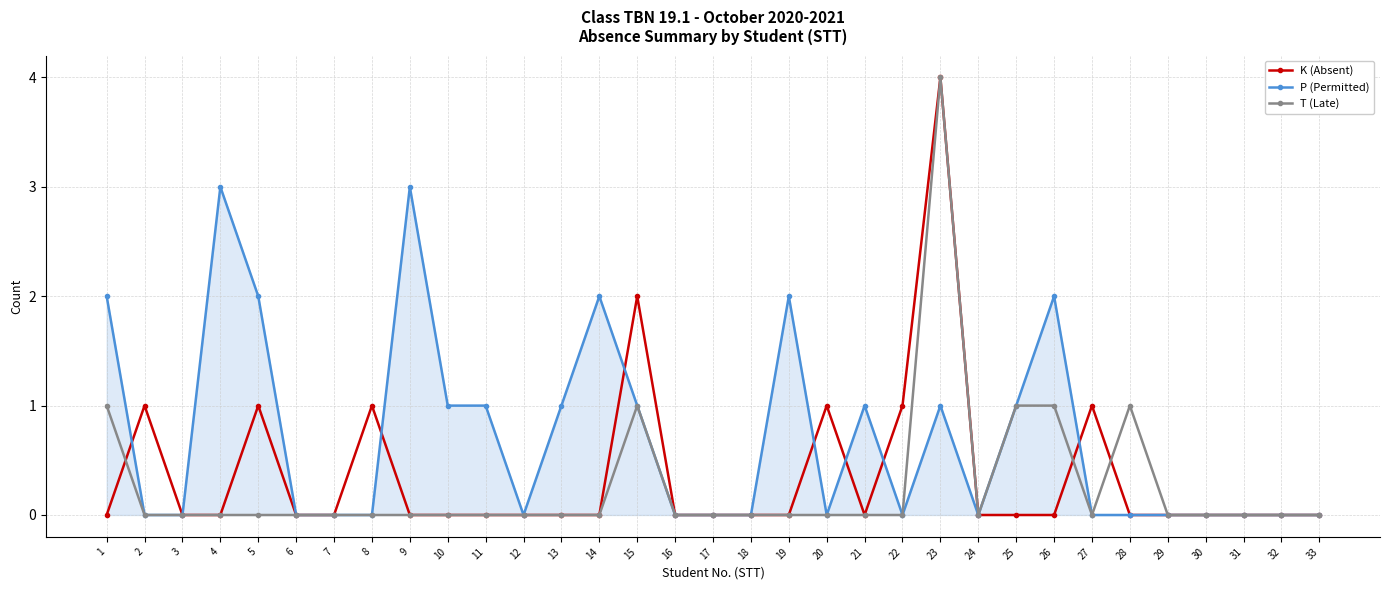

At which label does T (Late) reach its peak?

23